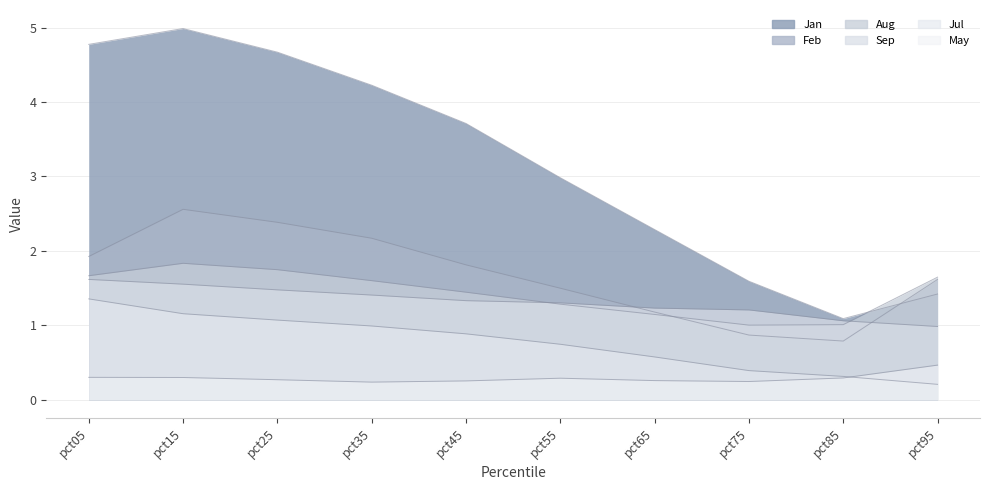

What is the highest value of the Jan series?

5.0